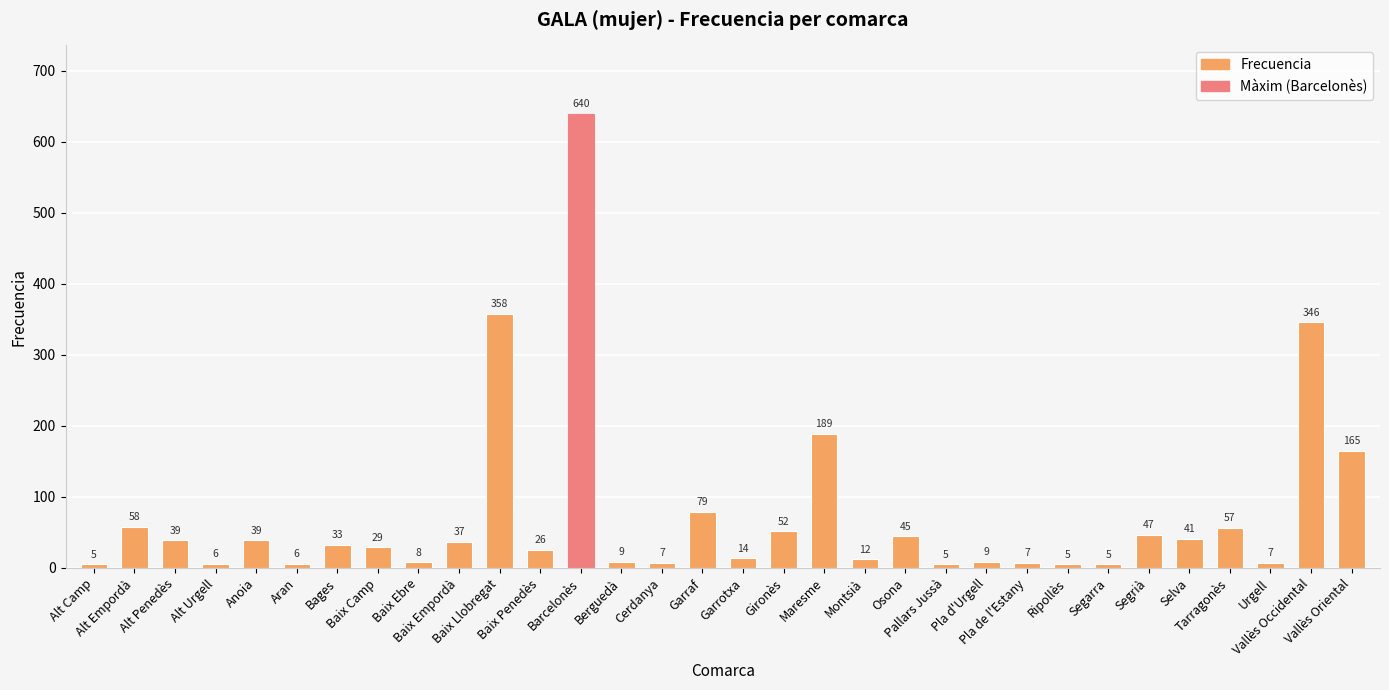

Which label corresponds to the largest value in the chart?

Barcelonès